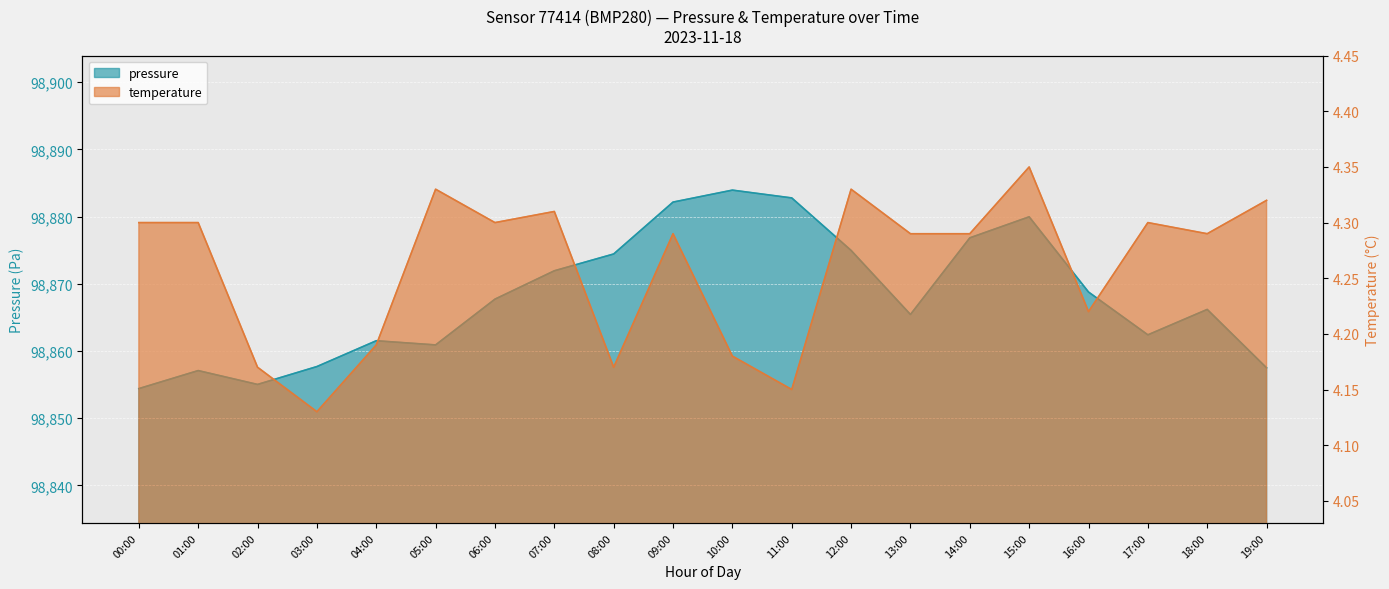

How many data points in pressure are less than 98867?

10